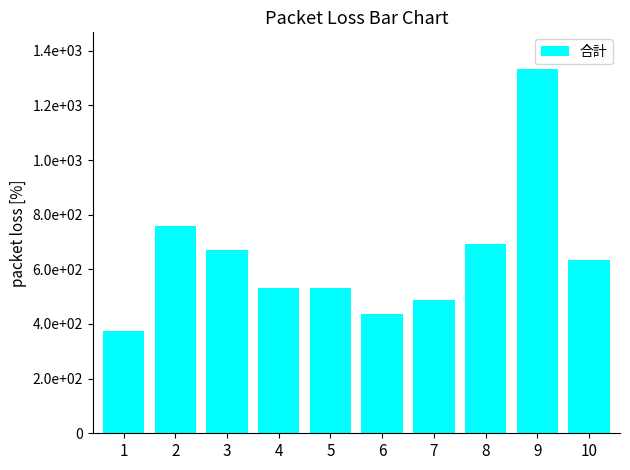

The value at 7 is 104. True or false?

False